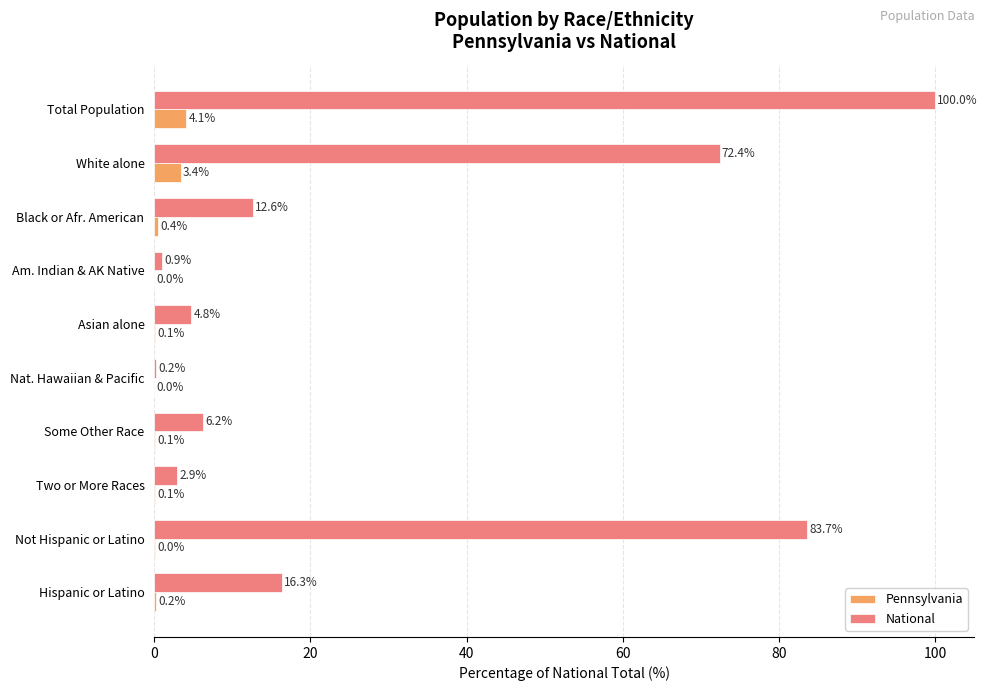

What is the sum of all National values?

300.0